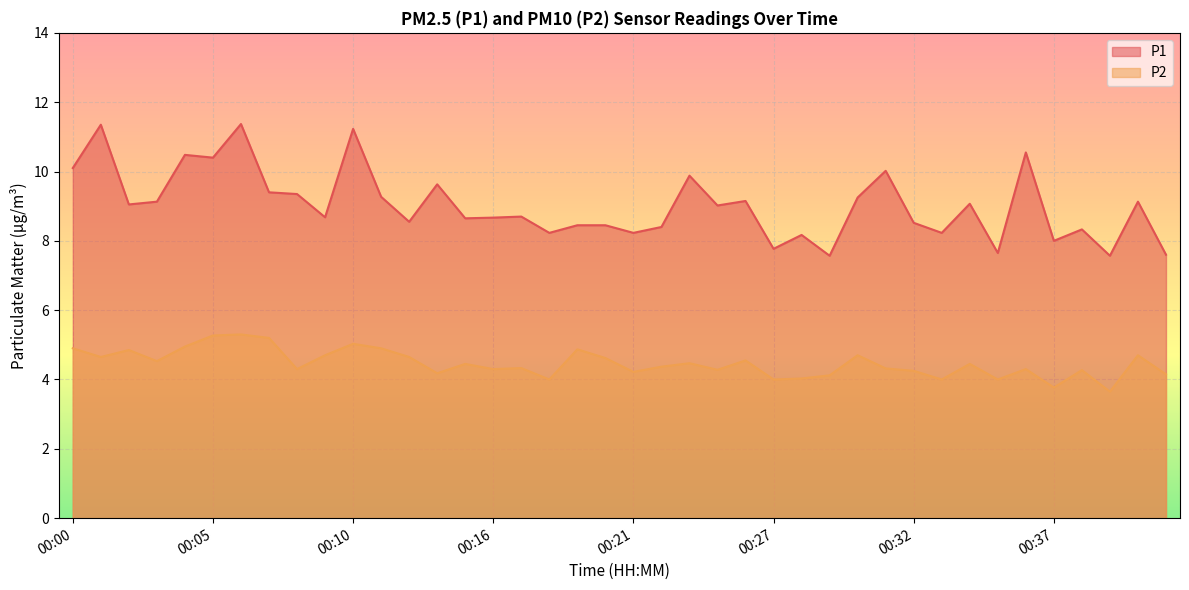

Between 00:23 and 00:36, which is larger?

00:36